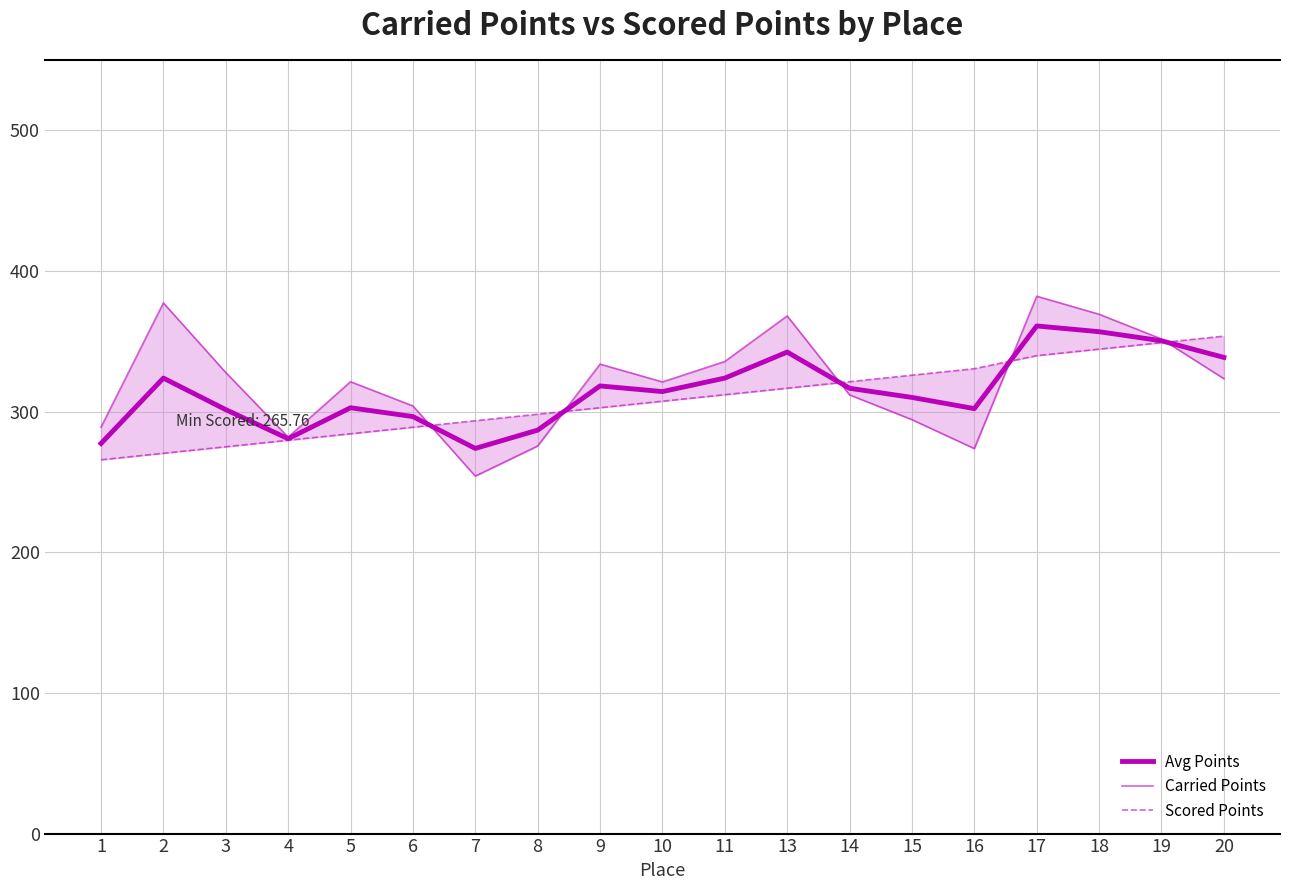

How many interior local peaks does the Carried Points series have?

5